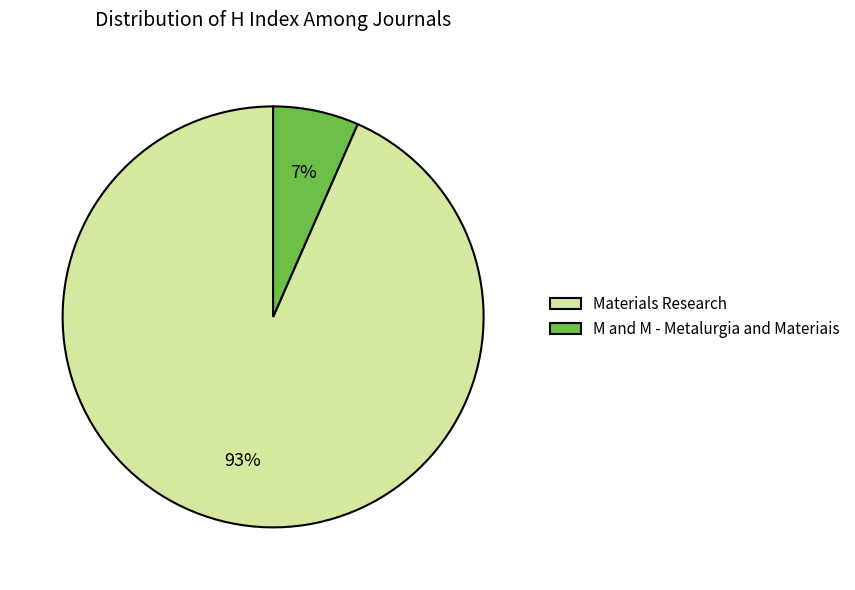

Does any single category account for the majority?

Yes